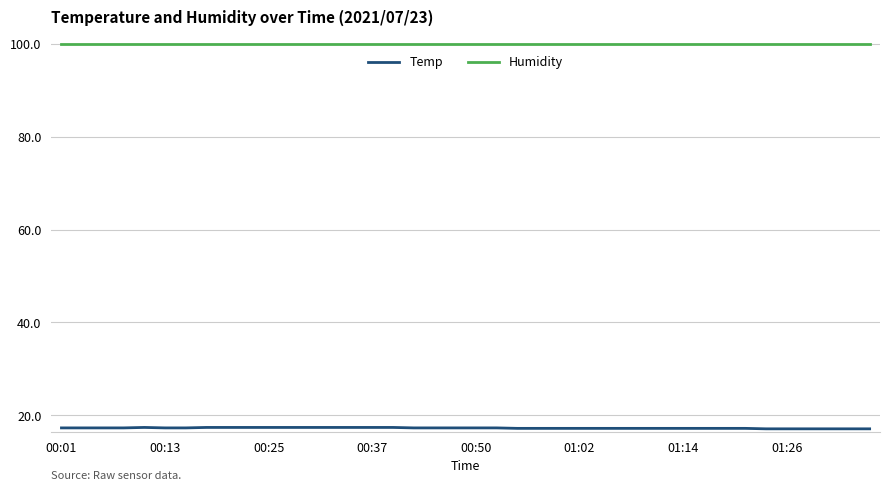

What is the maximum value shown in the chart?

99.9